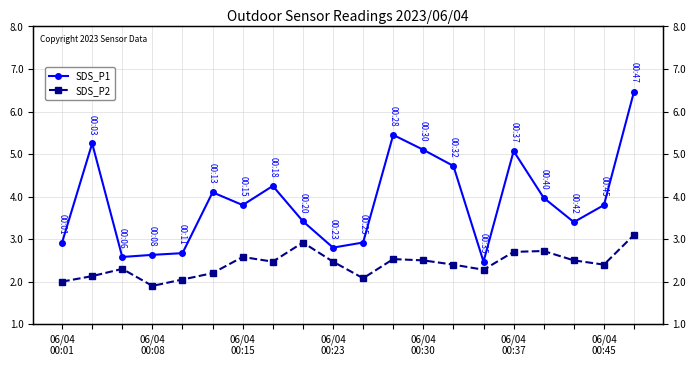

Count the number of data series in this chart.

2